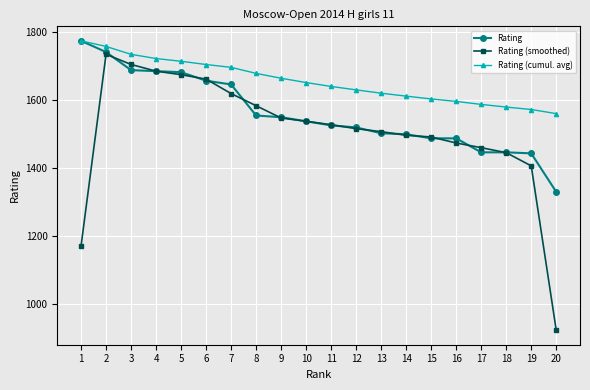

What is the value of the Rating (smoothed) point at the 5th from the left?

1673.7